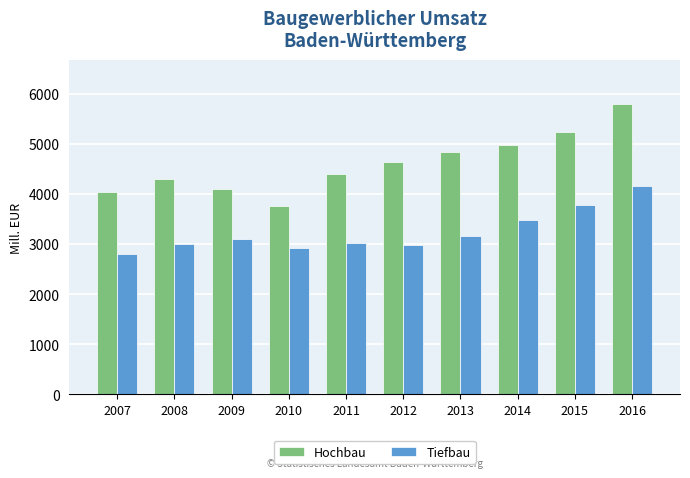

What value does the Hochbau series have at 2010, to the nearest 100?

3800